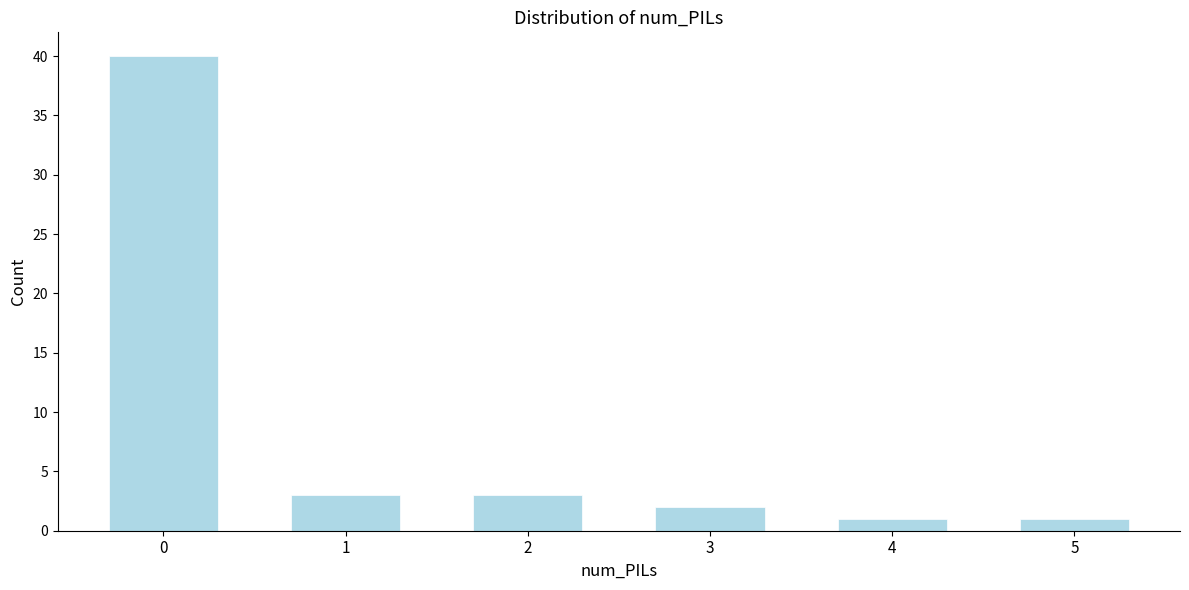

Reading left to right, transcribe all the data shown in this chart.

0=40	1=3	2=3	3=2	4=1	5=1